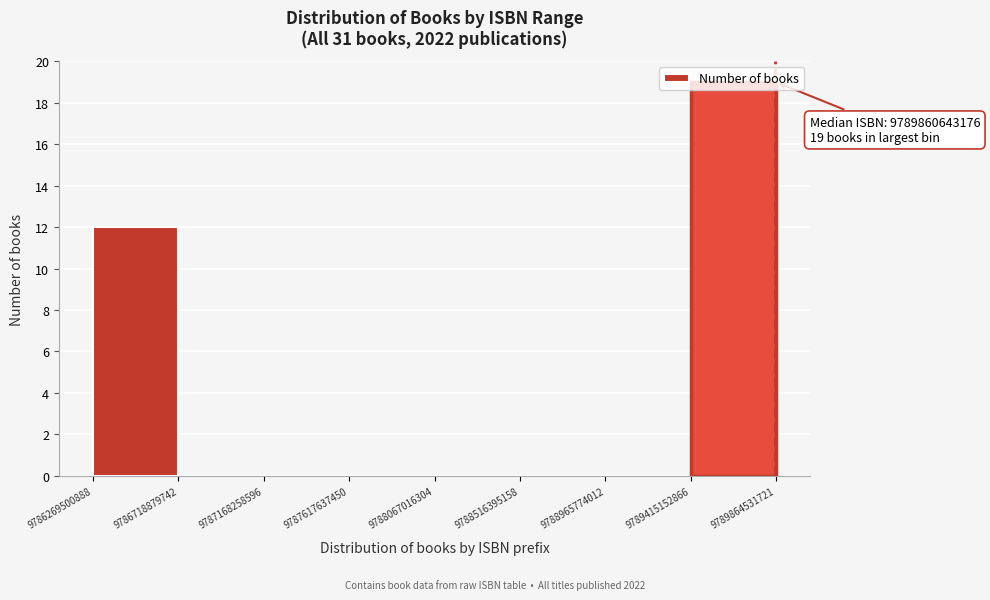

Which range on the x-axis has the tallest bar?

9789415152866 to 9789864531721